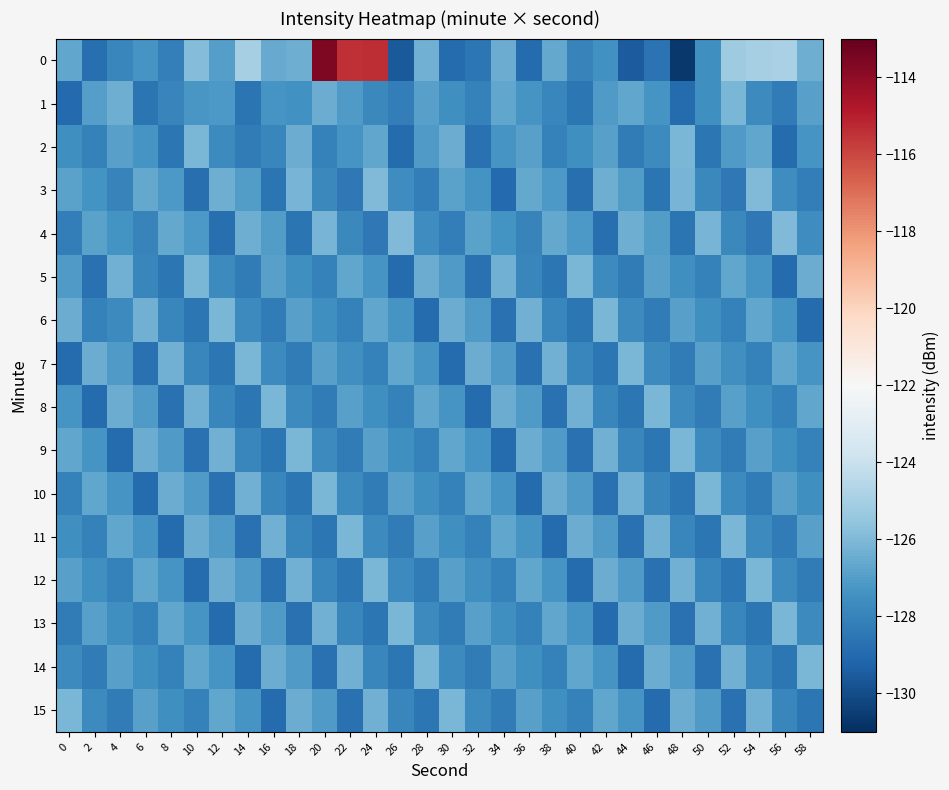

Reading left to right, list all the values displayed in this chart.

0: 0=-126.7	2=-128.8	4=-127.9	6=-127.3	8=-128.2	10=-125.9	12=-126.9	14=-125.0	16=-126.5	18=-126.4	20=-113.6	22=-115.5	24=-115.4	26=-129.6	28=-126.3	30=-128.9	32=-128.5	34=-126.5	36=-128.9	38=-126.6	40=-128.0	42=-127.5	44=-129.5	46=-128.6	48=-130.7	50=-127.5	52=-125.2	54=-125.0	56=-124.9	58=-126.4
1: 0=-129.0	2=-126.9	4=-126.4	6=-128.6	8=-128.0	10=-127.2	12=-127.1	14=-128.6	16=-127.3	18=-127.5	20=-126.5	22=-127.1	24=-127.8	26=-128.2	28=-126.9	30=-127.5	32=-128.1	34=-126.7	36=-127.3	38=-127.9	40=-128.5	42=-127.1	44=-126.7	46=-127.3	48=-128.9	50=-127.5	52=-126.1	54=-127.7	56=-128.3	58=-126.9
2: 0=-127.5	2=-128.1	4=-126.9	6=-127.3	8=-128.5	10=-126.1	12=-127.7	14=-128.3	16=-127.9	18=-126.5	20=-128.1	22=-127.3	24=-126.7	26=-128.9	28=-127.1	30=-126.5	32=-128.7	34=-127.3	36=-126.9	38=-128.1	40=-127.5	42=-126.9	44=-128.3	46=-127.7	48=-126.1	50=-128.5	52=-127.1	54=-126.7	56=-128.9	58=-127.3
3: 0=-126.8	2=-127.4	4=-128.0	6=-126.6	8=-127.2	10=-128.8	12=-126.4	14=-127.0	16=-128.6	18=-126.2	20=-127.8	22=-128.4	24=-126.0	26=-127.6	28=-128.2	30=-126.8	32=-127.4	34=-129.0	36=-126.6	38=-127.2	40=-128.8	42=-126.4	44=-127.0	46=-128.6	48=-126.2	50=-127.8	52=-128.4	54=-126.0	56=-127.6	58=-128.2
4: 0=-128.2	2=-126.8	4=-127.4	6=-128.0	8=-126.6	10=-127.2	12=-128.8	14=-126.4	16=-127.0	18=-128.6	20=-126.2	22=-127.8	24=-128.4	26=-126.0	28=-127.6	30=-128.2	32=-126.8	34=-127.4	36=-128.0	38=-126.6	40=-127.2	42=-128.8	44=-126.4	46=-127.0	48=-128.6	50=-126.2	52=-127.8	54=-128.4	56=-126.0	58=-127.6
5: 0=-127.1	2=-128.7	4=-126.3	6=-127.9	8=-128.5	10=-126.1	12=-127.7	14=-128.3	16=-126.9	18=-127.5	20=-128.1	22=-126.7	24=-127.3	26=-128.9	28=-126.5	30=-127.1	32=-128.7	34=-126.3	36=-127.9	38=-128.5	40=-126.1	42=-127.7	44=-128.3	46=-126.9	48=-127.5	50=-128.1	52=-126.7	54=-127.3	56=-128.9	58=-126.5
6: 0=-126.5	2=-128.1	4=-127.7	6=-126.3	8=-127.9	10=-128.5	12=-126.1	14=-127.7	16=-128.3	18=-126.9	20=-127.5	22=-128.1	24=-126.7	26=-127.3	28=-128.9	30=-126.5	32=-127.1	34=-128.7	36=-126.3	38=-127.9	40=-128.5	42=-126.1	44=-127.7	46=-128.3	48=-126.9	50=-127.5	52=-128.1	54=-126.7	56=-127.3	58=-128.9
7: 0=-128.9	2=-126.5	4=-127.1	6=-128.7	8=-126.3	10=-127.9	12=-128.5	14=-126.1	16=-127.7	18=-128.3	20=-126.9	22=-127.5	24=-128.1	26=-126.7	28=-127.3	30=-128.9	32=-126.5	34=-127.1	36=-128.7	38=-126.3	40=-127.9	42=-128.5	44=-126.1	46=-127.7	48=-128.3	50=-126.9	52=-127.5	54=-128.1	56=-126.7	58=-127.3
8: 0=-127.3	2=-128.9	4=-126.5	6=-127.1	8=-128.7	10=-126.3	12=-127.9	14=-128.5	16=-126.1	18=-127.7	20=-128.3	22=-126.9	24=-127.5	26=-128.1	28=-126.7	30=-127.3	32=-128.9	34=-126.5	36=-127.1	38=-128.7	40=-126.3	42=-127.9	44=-128.5	46=-126.1	48=-127.7	50=-128.3	52=-126.9	54=-127.5	56=-128.1	58=-126.7
9: 0=-126.7	2=-127.3	4=-128.9	6=-126.5	8=-127.1	10=-128.7	12=-126.3	14=-127.9	16=-128.5	18=-126.1	20=-127.7	22=-128.3	24=-126.9	26=-127.5	28=-128.1	30=-126.7	32=-127.3	34=-128.9	36=-126.5	38=-127.1	40=-128.7	42=-126.3	44=-127.9	46=-128.5	48=-126.1	50=-127.7	52=-128.3	54=-126.9	56=-127.5	58=-128.1
10: 0=-128.1	2=-126.7	4=-127.3	6=-128.9	8=-126.5	10=-127.1	12=-128.7	14=-126.3	16=-127.9	18=-128.5	20=-126.1	22=-127.7	24=-128.3	26=-126.9	28=-127.5	30=-128.1	32=-126.7	34=-127.3	36=-128.9	38=-126.5	40=-127.1	42=-128.7	44=-126.3	46=-127.9	48=-128.5	50=-126.1	52=-127.7	54=-128.3	56=-126.9	58=-127.5
11: 0=-127.5	2=-128.1	4=-126.7	6=-127.3	8=-128.9	10=-126.5	12=-127.1	14=-128.7	16=-126.3	18=-127.9	20=-128.5	22=-126.1	24=-127.7	26=-128.3	28=-126.9	30=-127.5	32=-128.1	34=-126.7	36=-127.3	38=-128.9	40=-126.5	42=-127.1	44=-128.7	46=-126.3	48=-127.9	50=-128.5	52=-126.1	54=-127.7	56=-128.3	58=-126.9
12: 0=-126.9	2=-127.5	4=-128.1	6=-126.7	8=-127.3	10=-128.9	12=-126.5	14=-127.1	16=-128.7	18=-126.3	20=-127.9	22=-128.5	24=-126.1	26=-127.7	28=-128.3	30=-126.9	32=-127.5	34=-128.1	36=-126.7	38=-127.3	40=-128.9	42=-126.5	44=-127.1	46=-128.7	48=-126.3	50=-127.9	52=-128.5	54=-126.1	56=-127.7	58=-128.3
13: 0=-128.3	2=-126.9	4=-127.5	6=-128.1	8=-126.7	10=-127.3	12=-128.9	14=-126.5	16=-127.1	18=-128.7	20=-126.3	22=-127.9	24=-128.5	26=-126.1	28=-127.7	30=-128.3	32=-126.9	34=-127.5	36=-128.1	38=-126.7	40=-127.3	42=-128.9	44=-126.5	46=-127.1	48=-128.7	50=-126.3	52=-127.9	54=-128.5	56=-126.1	58=-127.7
14: 0=-127.7	2=-128.3	4=-126.9	6=-127.5	8=-128.1	10=-126.7	12=-127.3	14=-128.9	16=-126.5	18=-127.1	20=-128.7	22=-126.3	24=-127.9	26=-128.5	28=-126.1	30=-127.7	32=-128.3	34=-126.9	36=-127.5	38=-128.1	40=-126.7	42=-127.3	44=-128.9	46=-126.5	48=-127.1	50=-128.7	52=-126.3	54=-127.9	56=-128.5	58=-126.1
15: 0=-126.1	2=-127.7	4=-128.3	6=-126.9	8=-127.5	10=-128.1	12=-126.7	14=-127.3	16=-128.9	18=-126.5	20=-127.1	22=-128.7	24=-126.3	26=-127.9	28=-128.5	30=-126.1	32=-127.7	34=-128.3	36=-126.9	38=-127.5	40=-128.1	42=-126.7	44=-127.3	46=-128.9	48=-126.5	50=-127.1	52=-128.7	54=-126.3	56=-127.9	58=-128.5